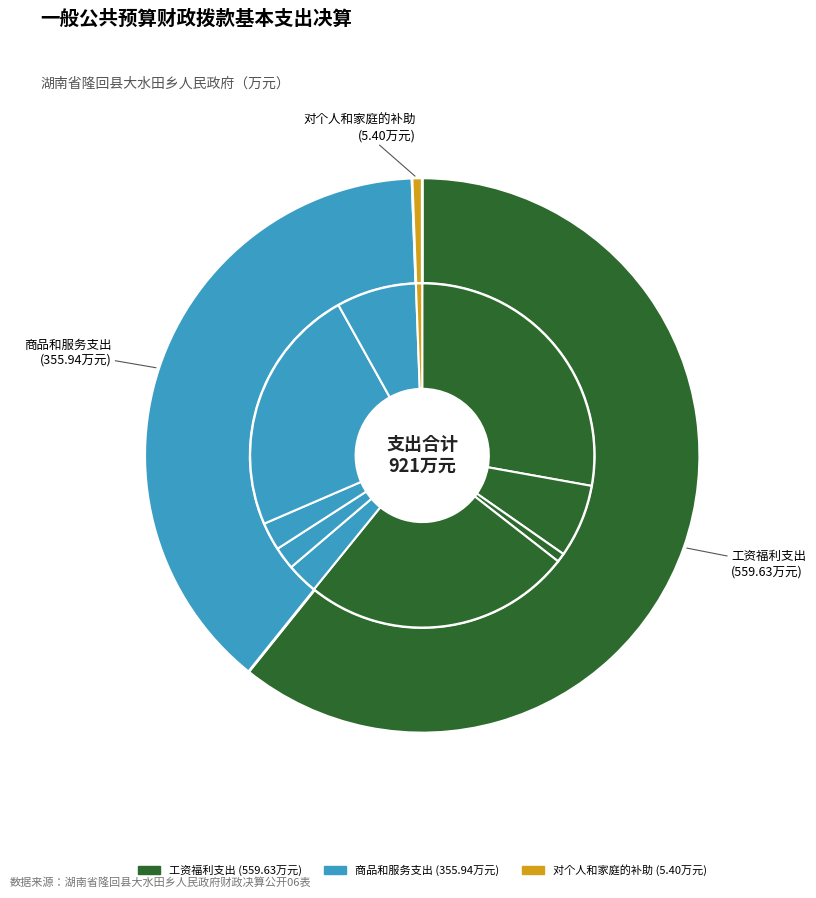

True or false: 工资福利支出 accounts for 61% of the total.

True